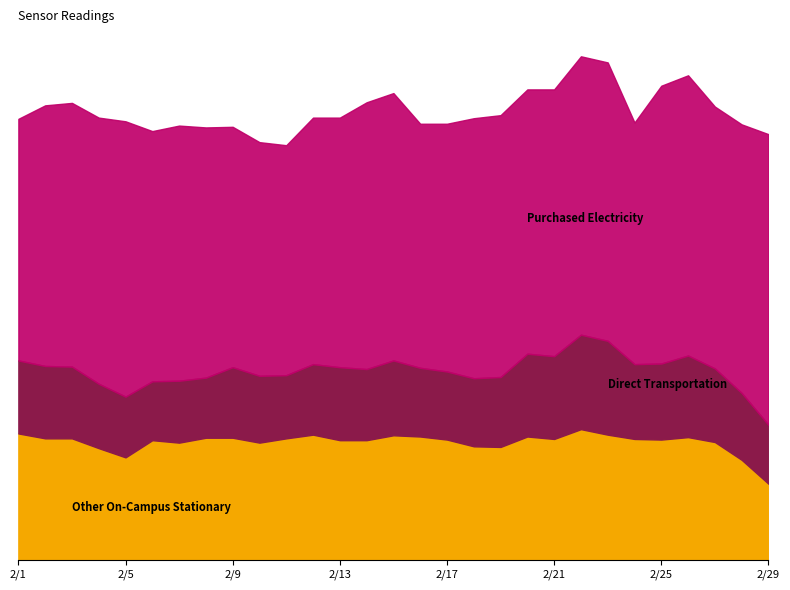

True or false: Other On-Campus Stationary and Direct Transportation cross at least once.

False